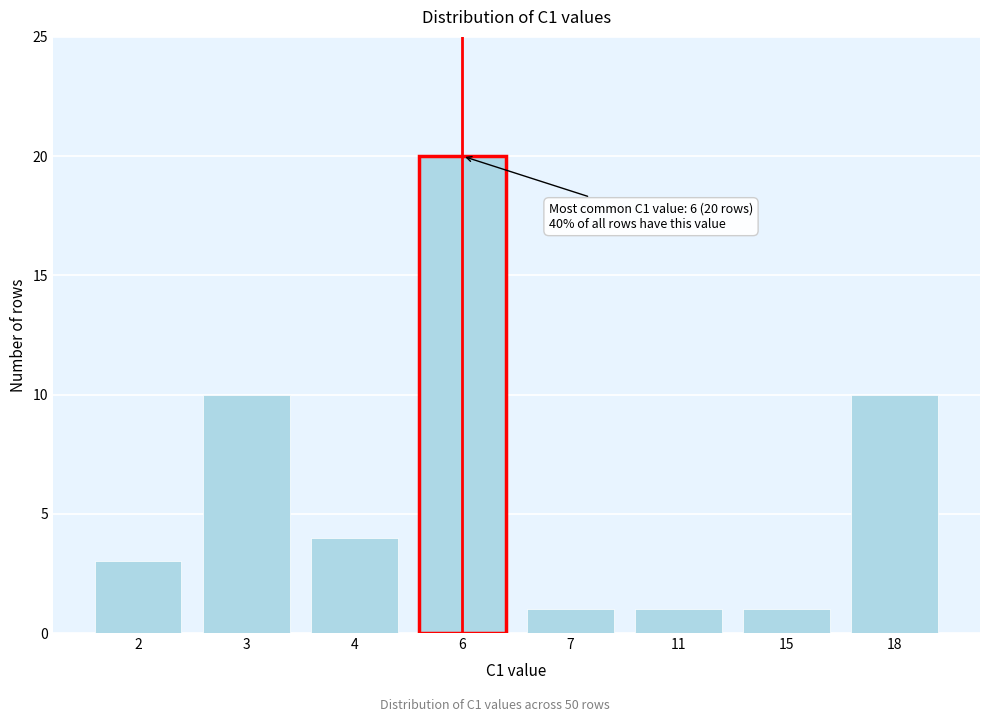

Reading left to right, what are all the values shown in this chart?

2=3	3=10	4=4	6=20	7=1	11=1	15=1	18=10